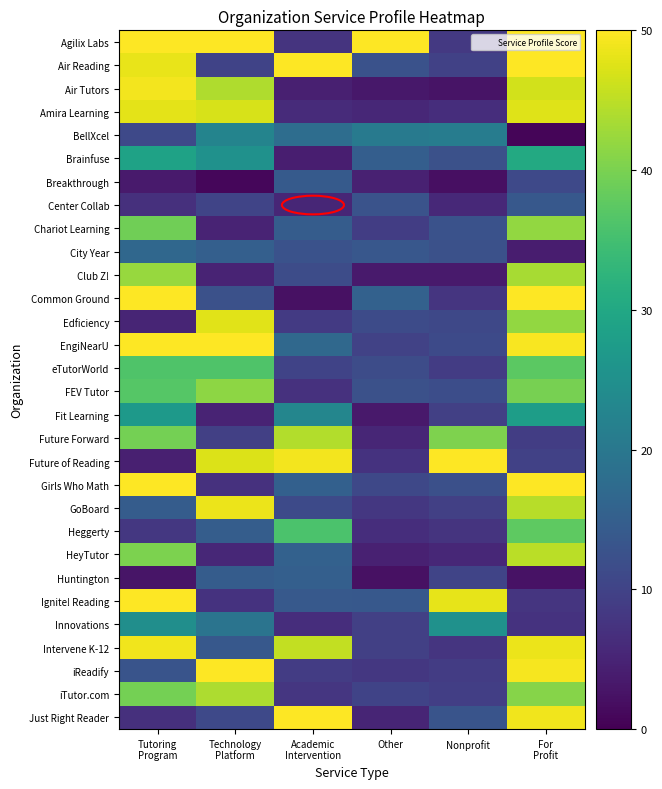

What is the greatest value displayed?

50.0